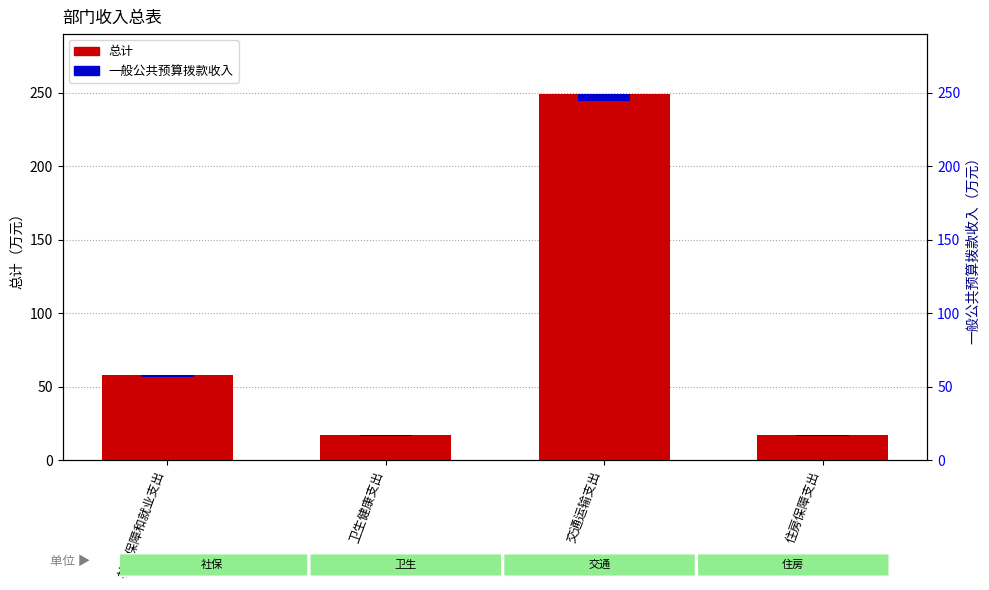

What position from the right is 卫生健康支出?

3